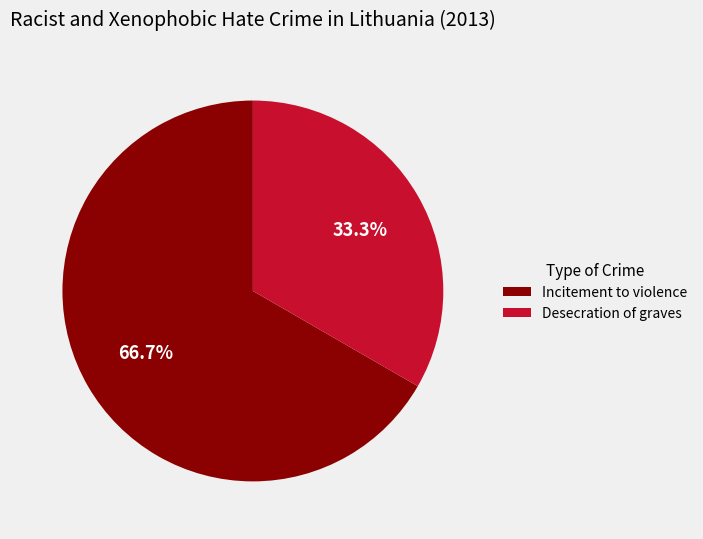

To the nearest percent, what percentage of the pie is Incitement to violence?

67%